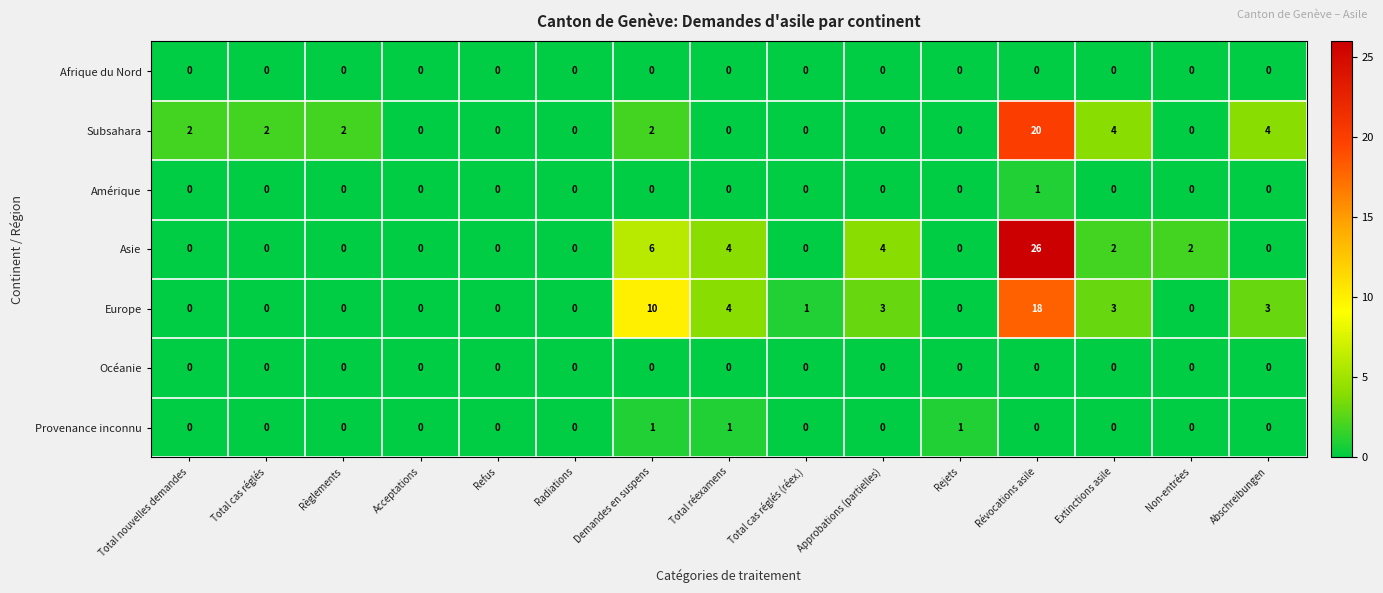

Between Total nouvelles demandes and Extinctions asile, which series saw the biggest shift?

Europe